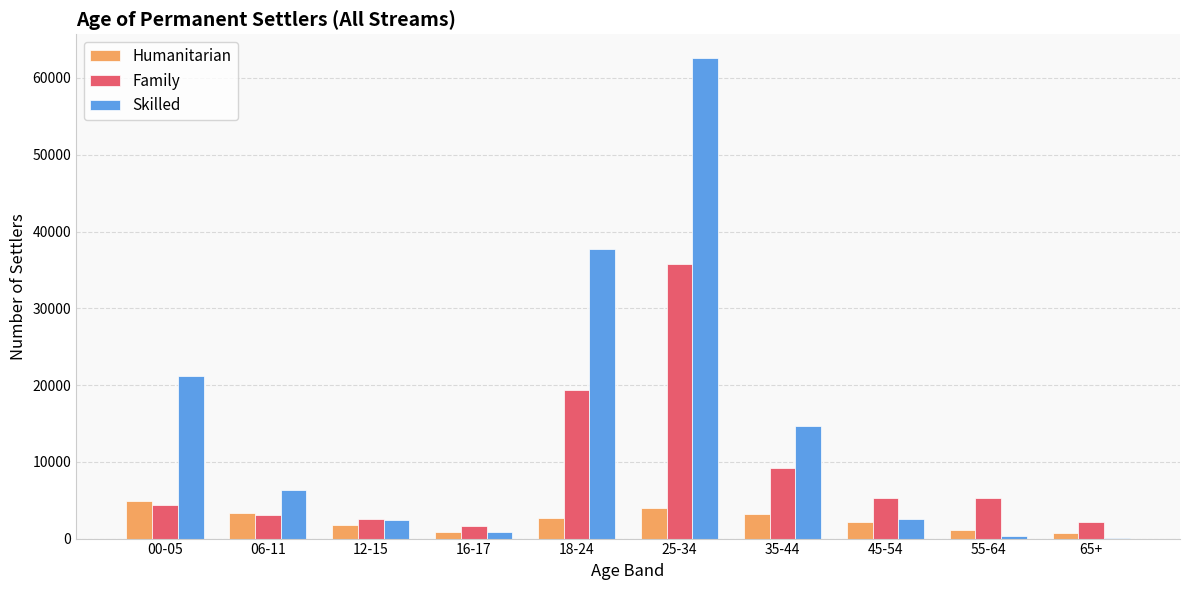

Read the Family value at 06-11, to the nearest 10.

3020